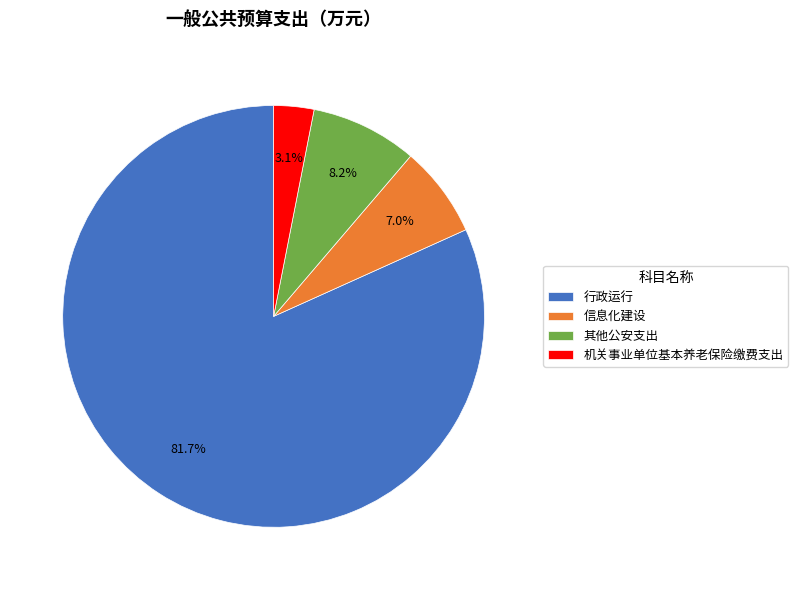

Combined, what portion of the pie is 行政运行 and 其他公安支出?

89.9%